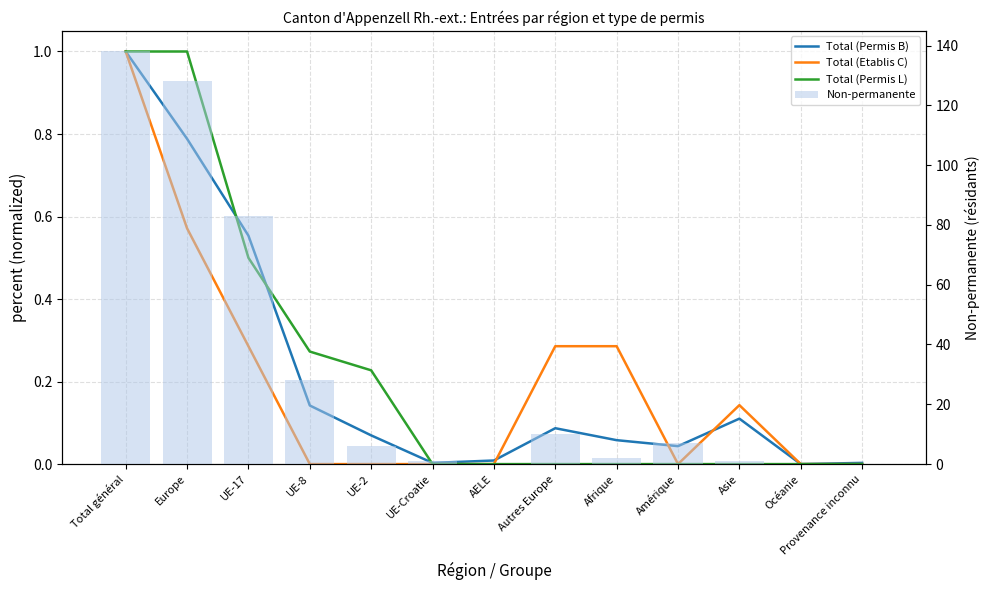

What is the difference between the maximum and minimum values in the Total (Permis L) series?

1.0